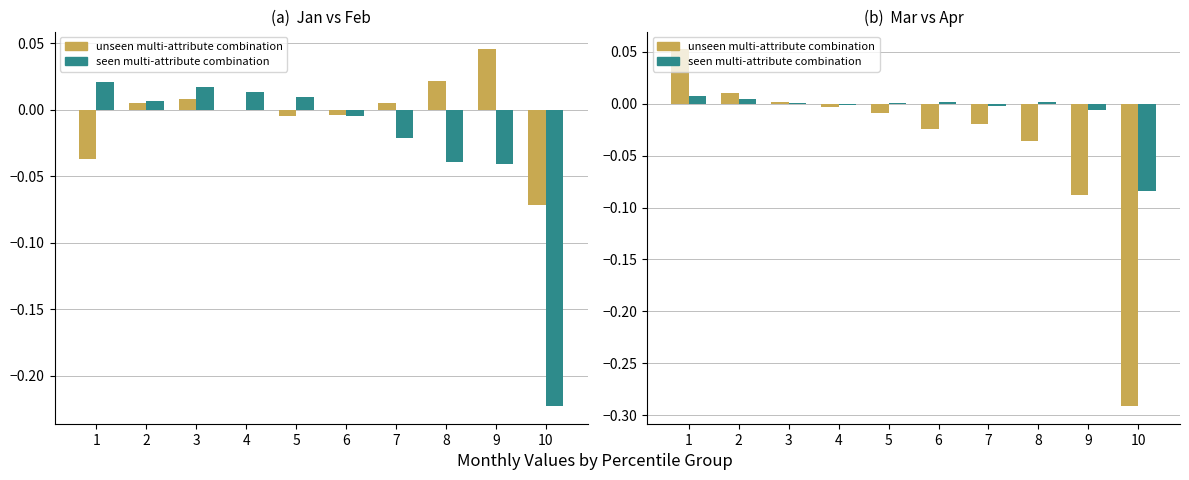

What is the sum of all seen multi-attribute combination values?

-0.1